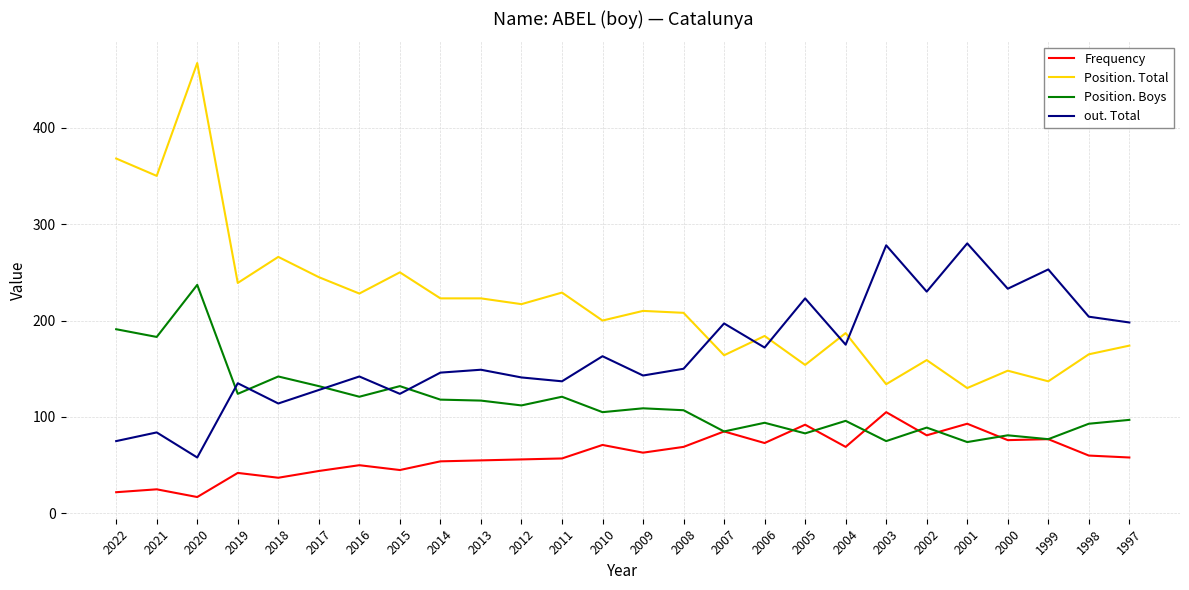

True or false: Position. Total and Frequency cross at least once.

False